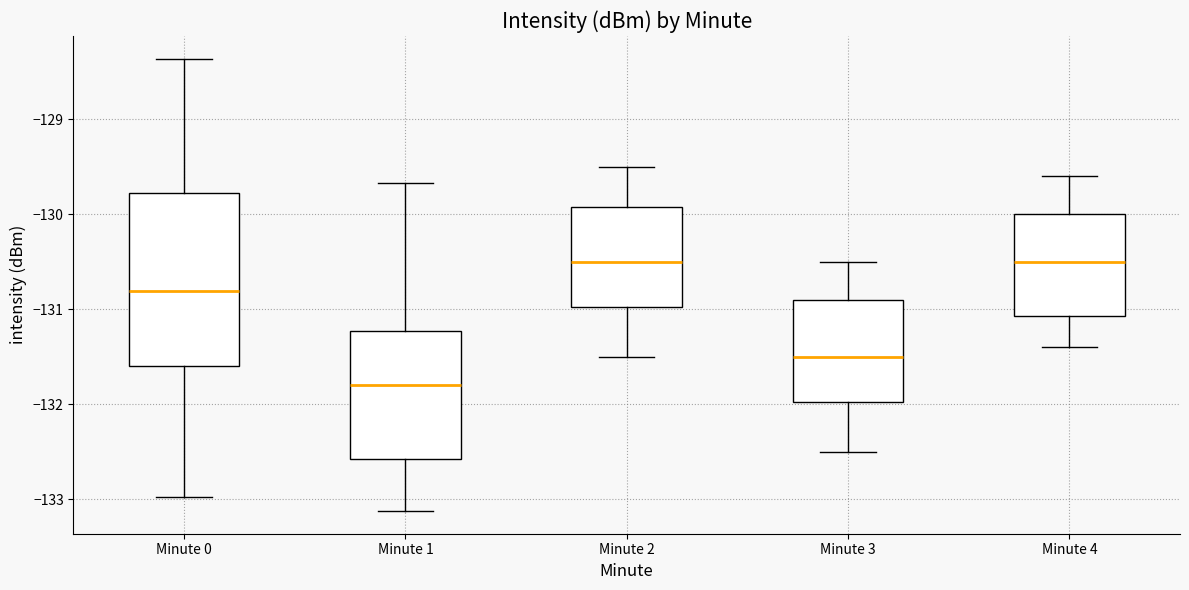

Comparing the boxes themselves (not the whiskers), which one is the tallest?

Minute 0